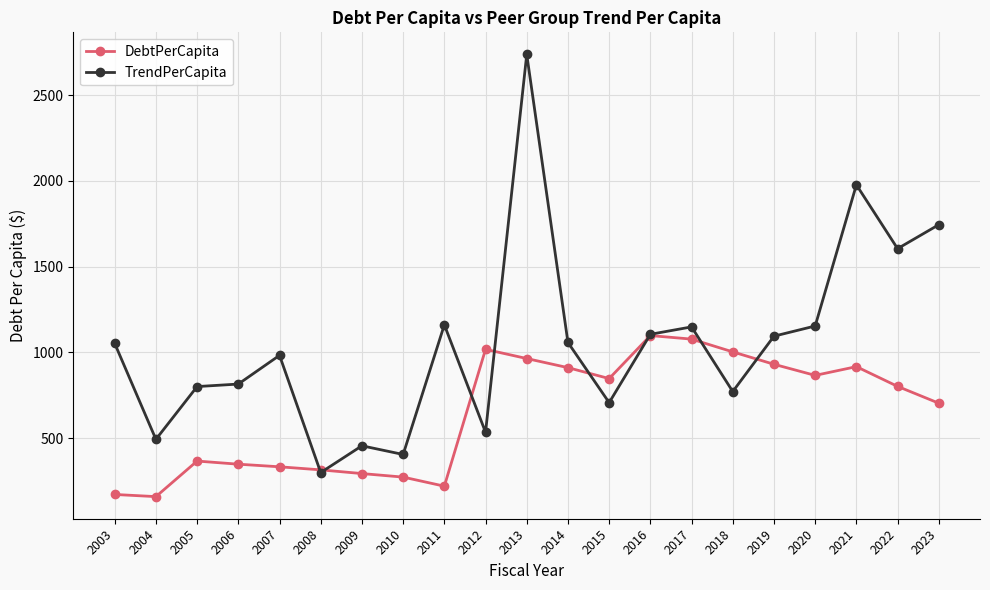

What is the lowest value of the TrendPerCapita series?

299.6